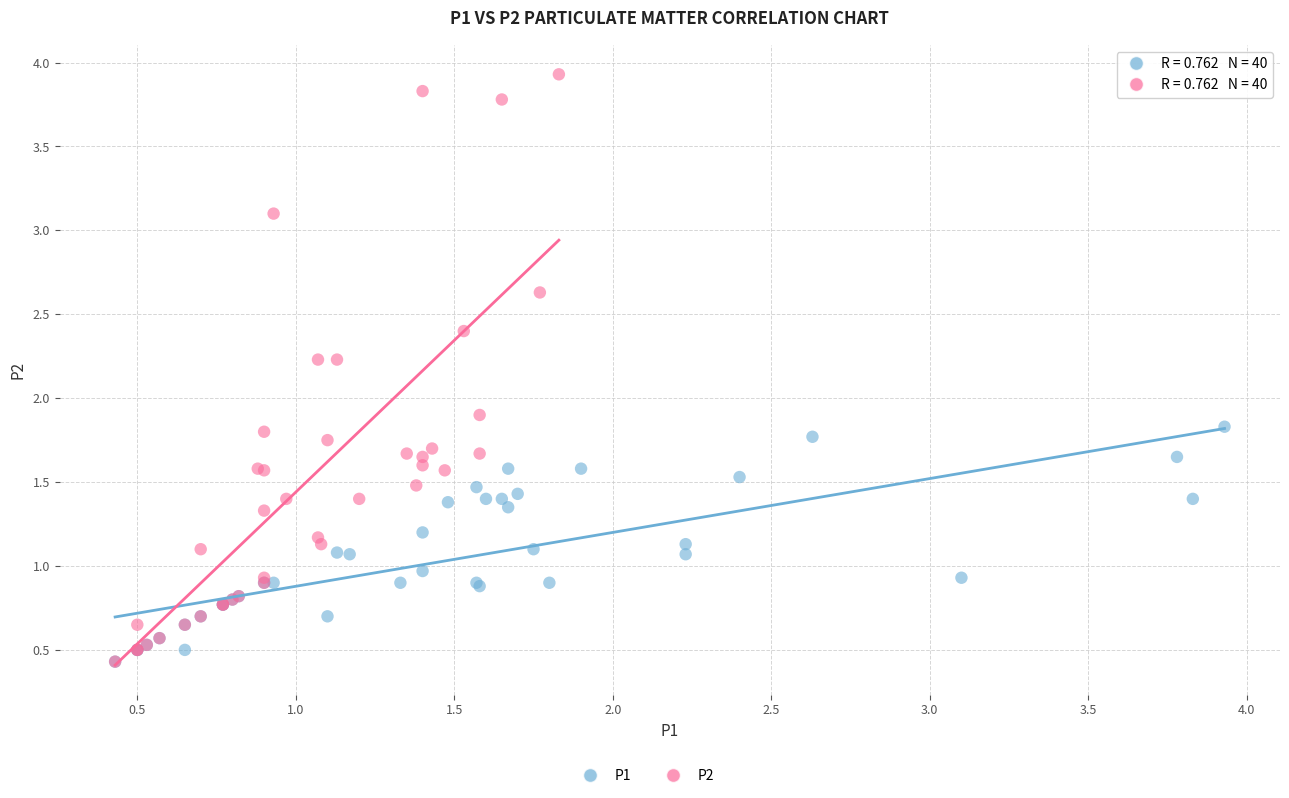

Which series has the largest Y range (max minus min)?

P2